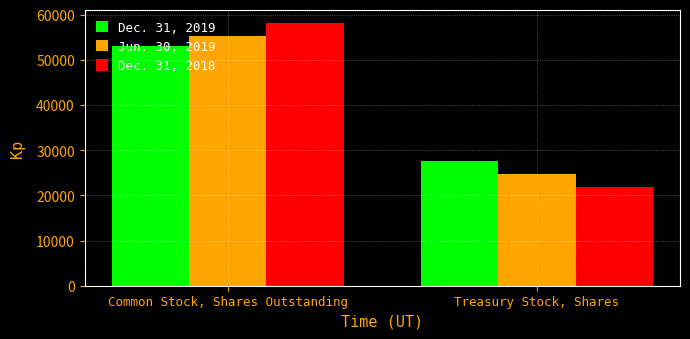

Which series changed the most between Common Stock, Shares Outstanding and Treasury Stock, Shares?

Dec. 31, 2018